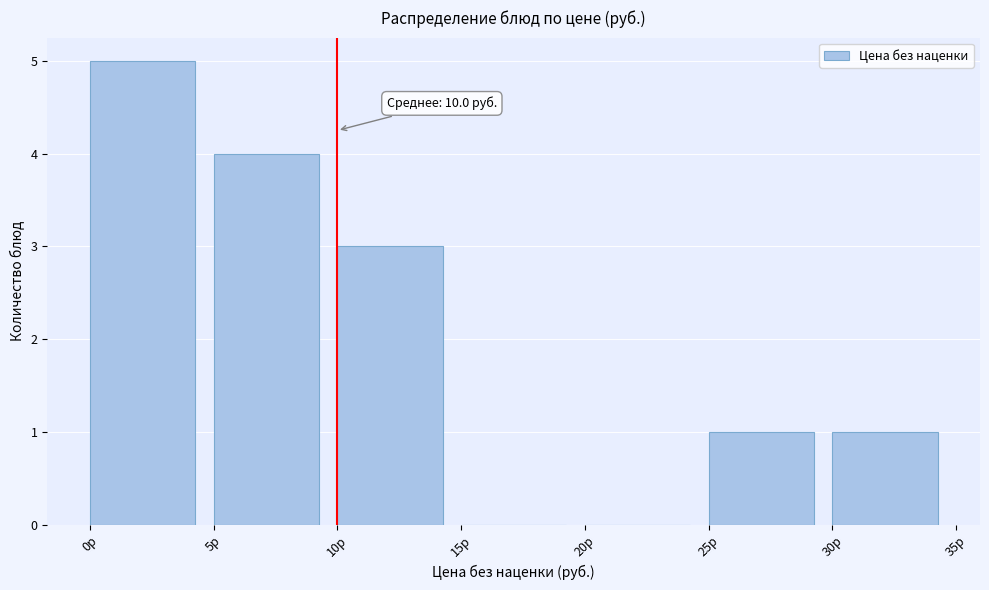

Which range on the x-axis has the tallest bar?

0 to 5